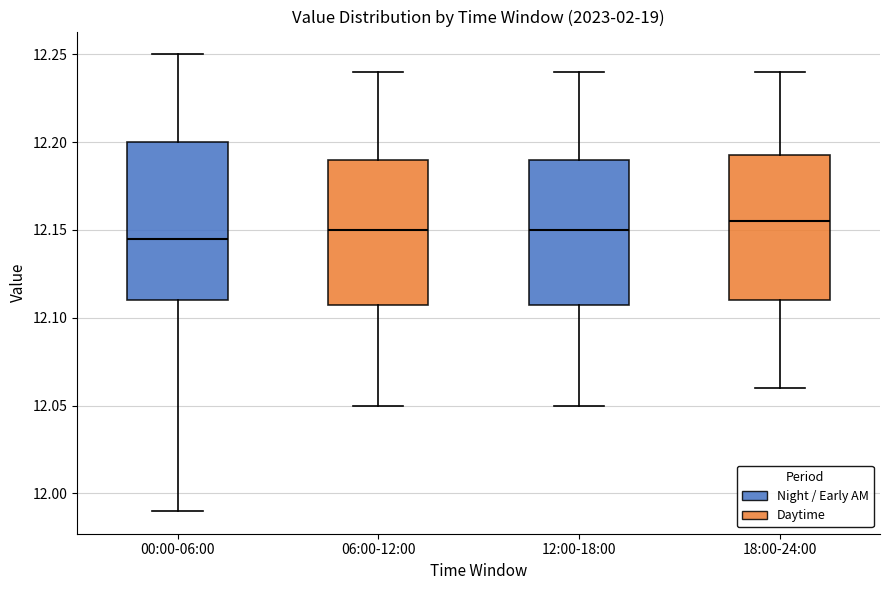

Which box is the tallest, from its lower edge to its upper edge?

00:00-06:00